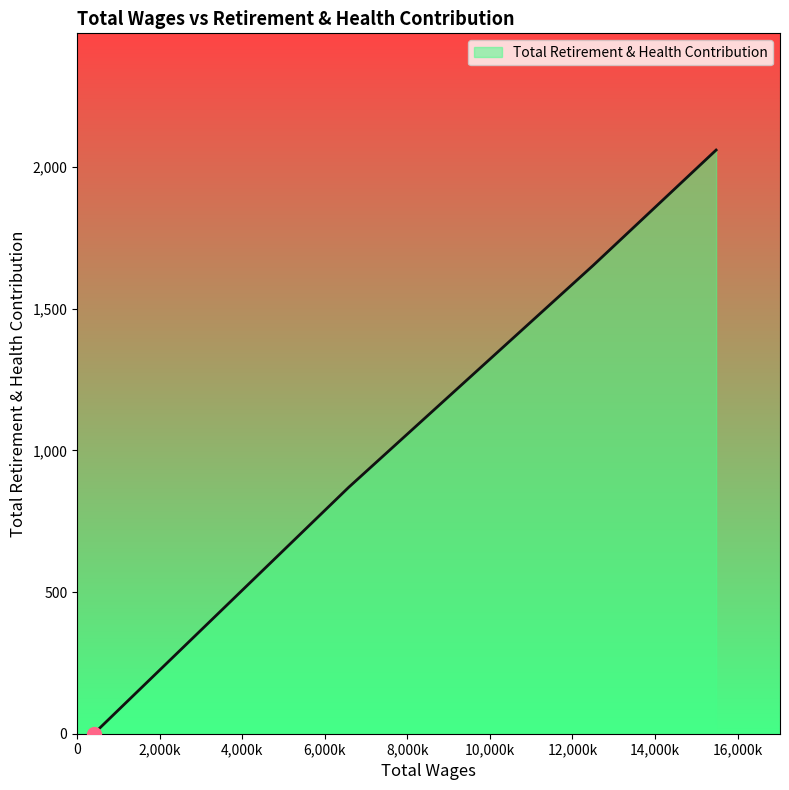

What is the greatest value displayed?

2060